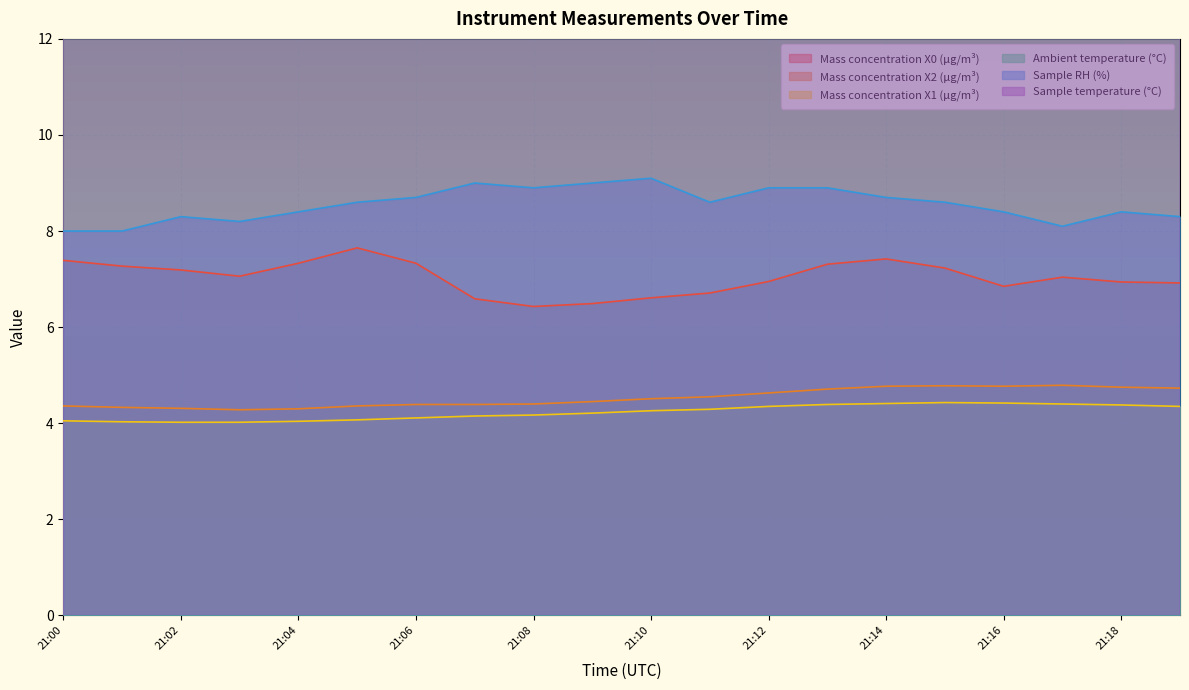

True or false: Sample RH (%) and Sample temperature (°C) intersect in this chart.

False